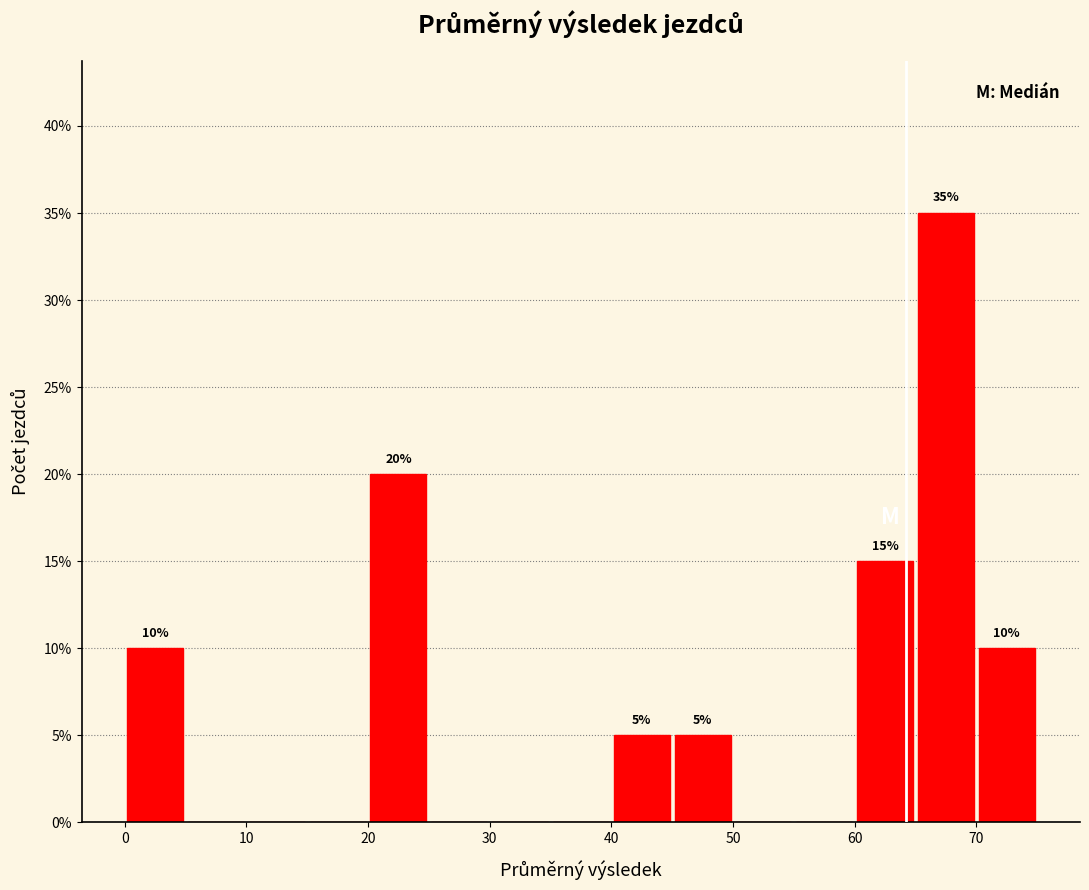

Over which range of the x-axis is the bar tallest?

65 to 70